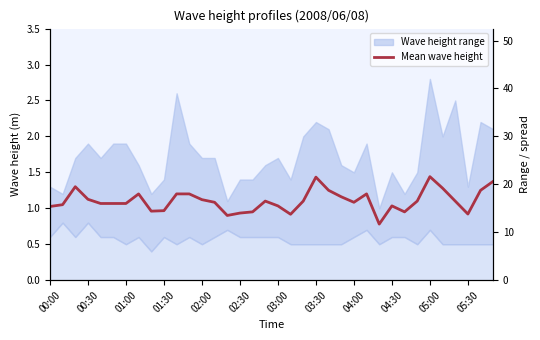

The value at 35 is 2.5. True or false?

False